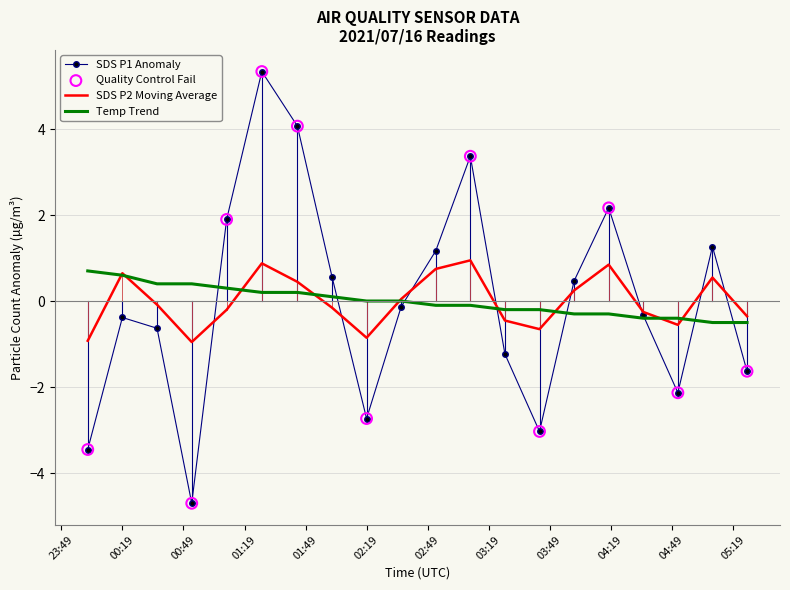

At how many categories does at least one series exceed -3?

20